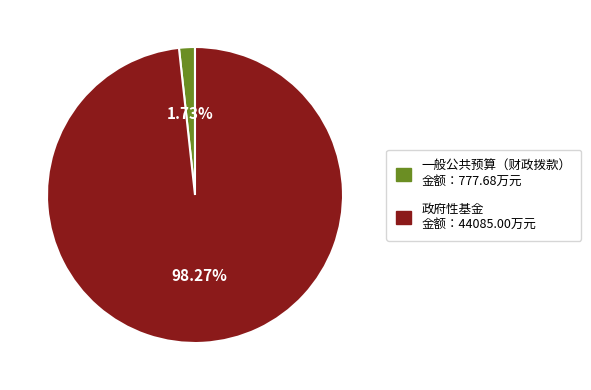

Does any single category account for the majority?

Yes